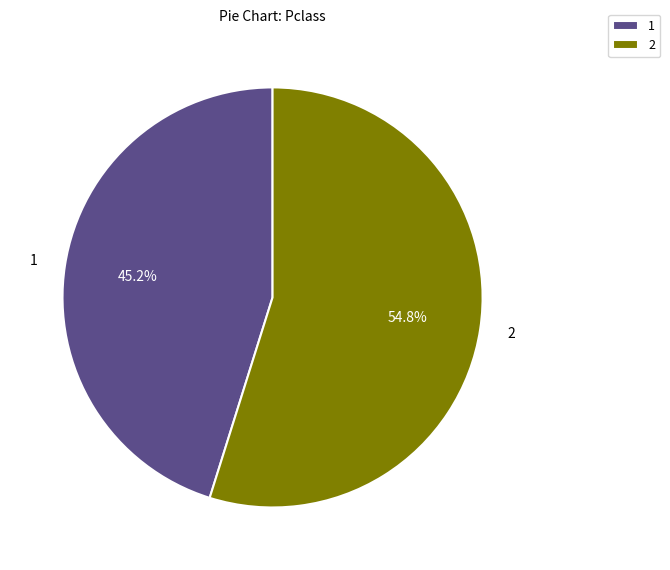

What is the ratio of the value at 2 to the value at 1?

1.2